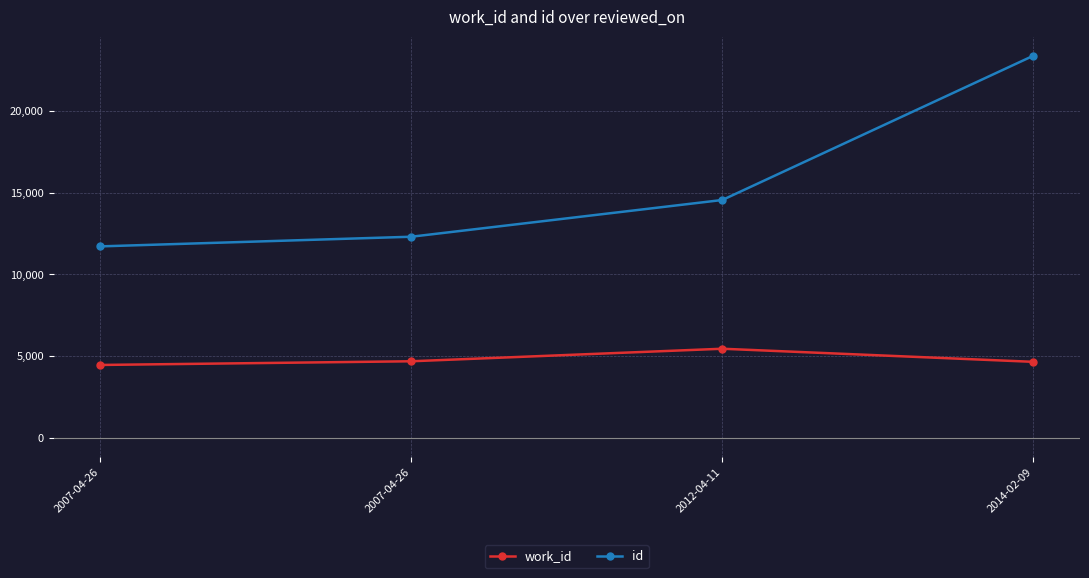

How many values in the id series are below 14558?

2